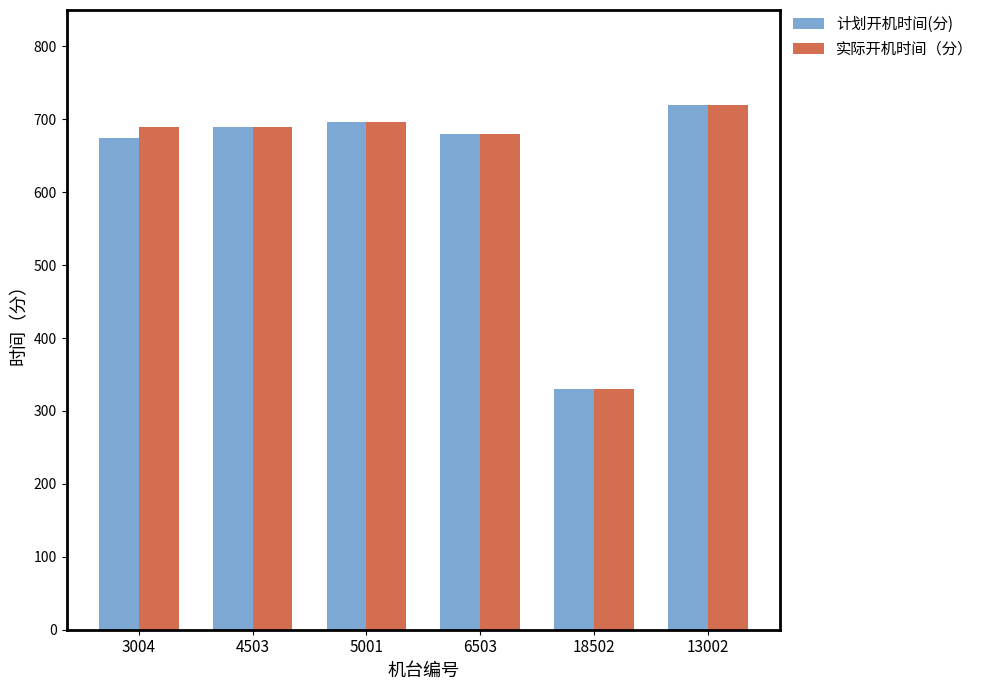

What is the highest value of the 实际开机时间（分） series?

720